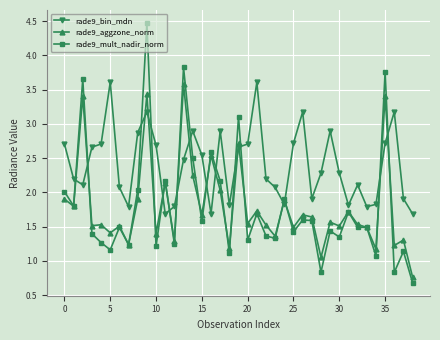

True or false: rade9_bin_mdn has more than 2 interior local peaks.

True